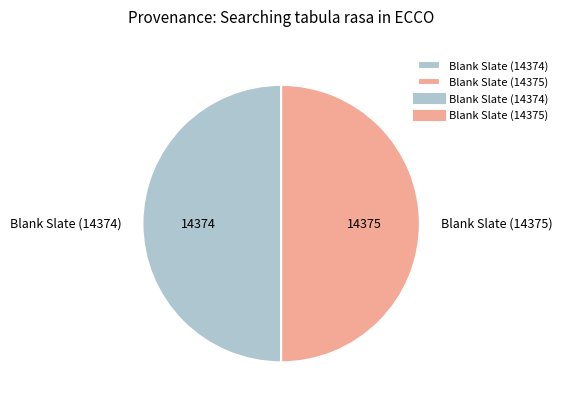

Is it true that Blank Slate (14374) is 35% of the pie?

False